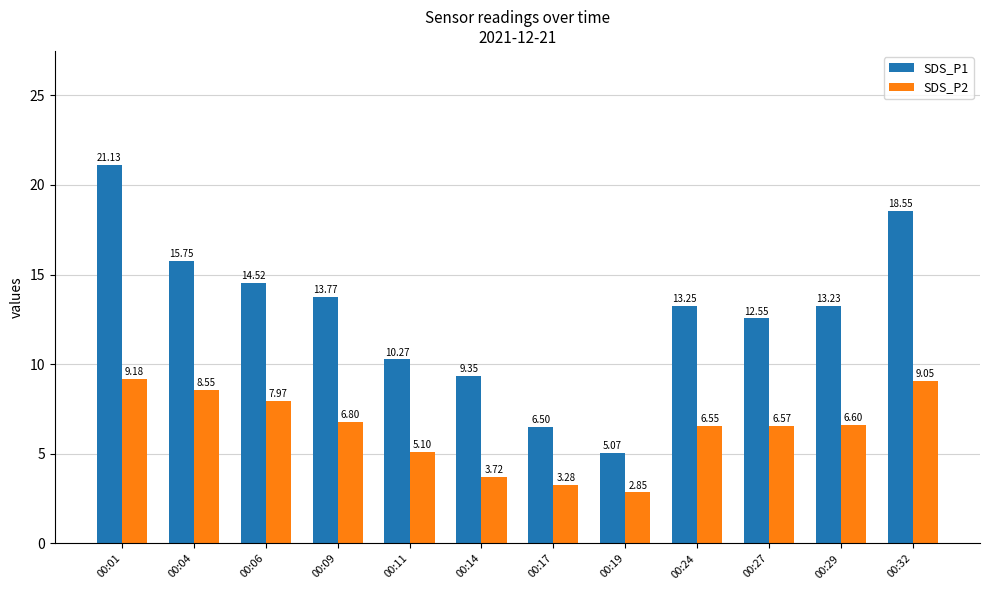

Is it true that SDS_P2 equals 6.6 at 00:27?

True